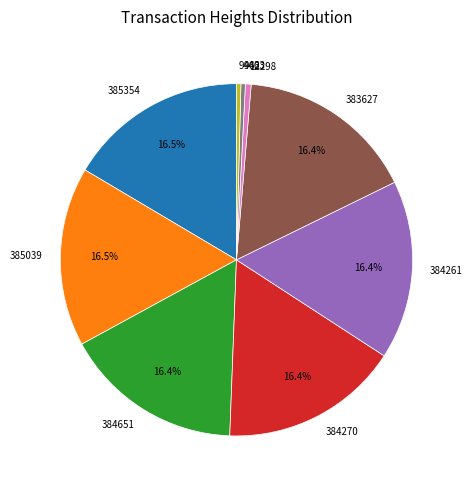

Is the sum of 9463 and 384651 greater than half?

No